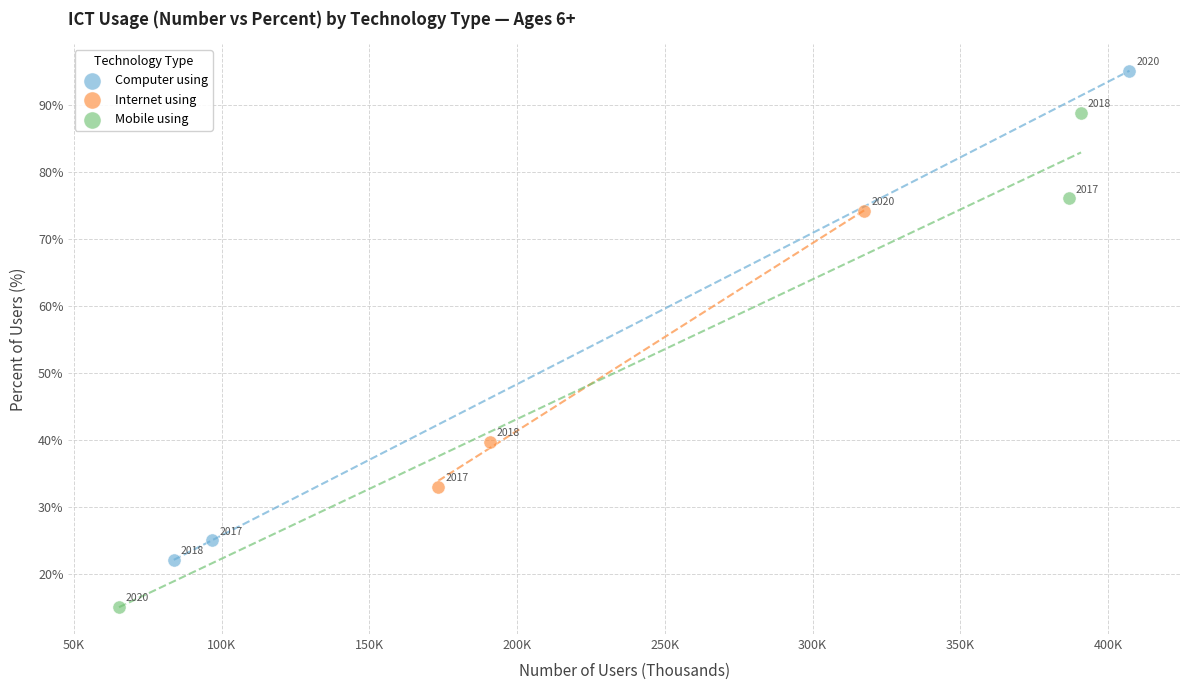

Which series reaches the minimum Y coordinate?

Mobile using